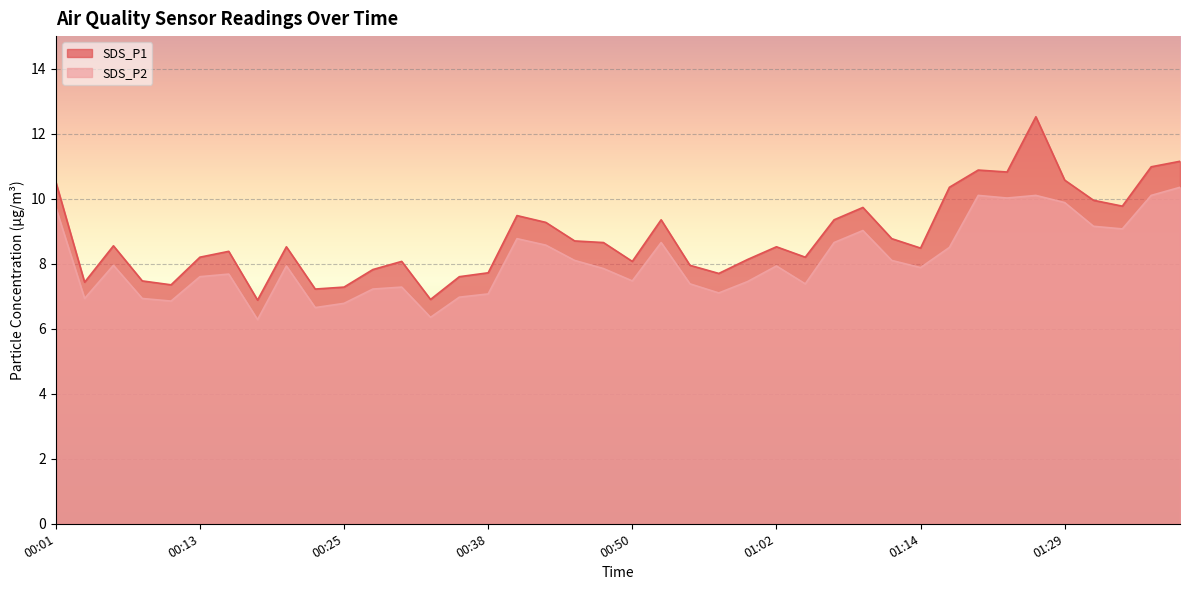

What value does the SDS_P1 series have at 00:01?

10.5